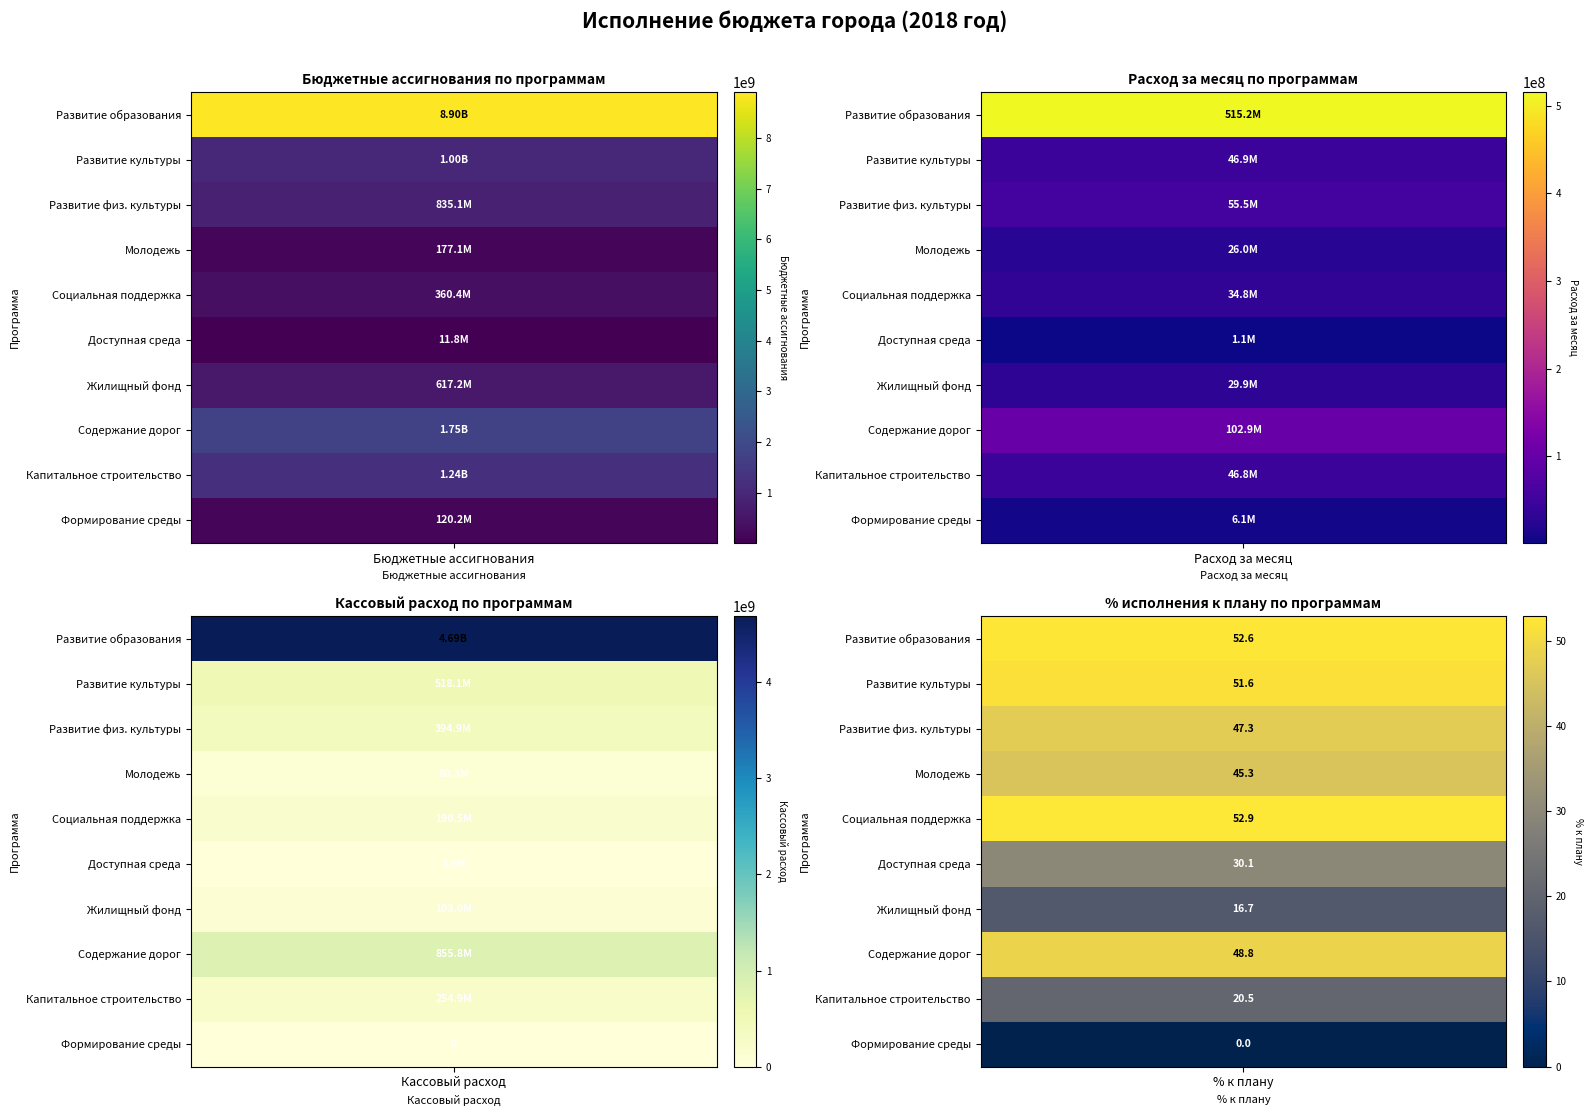

What is the sum of all Молодежь values?

283494397.8